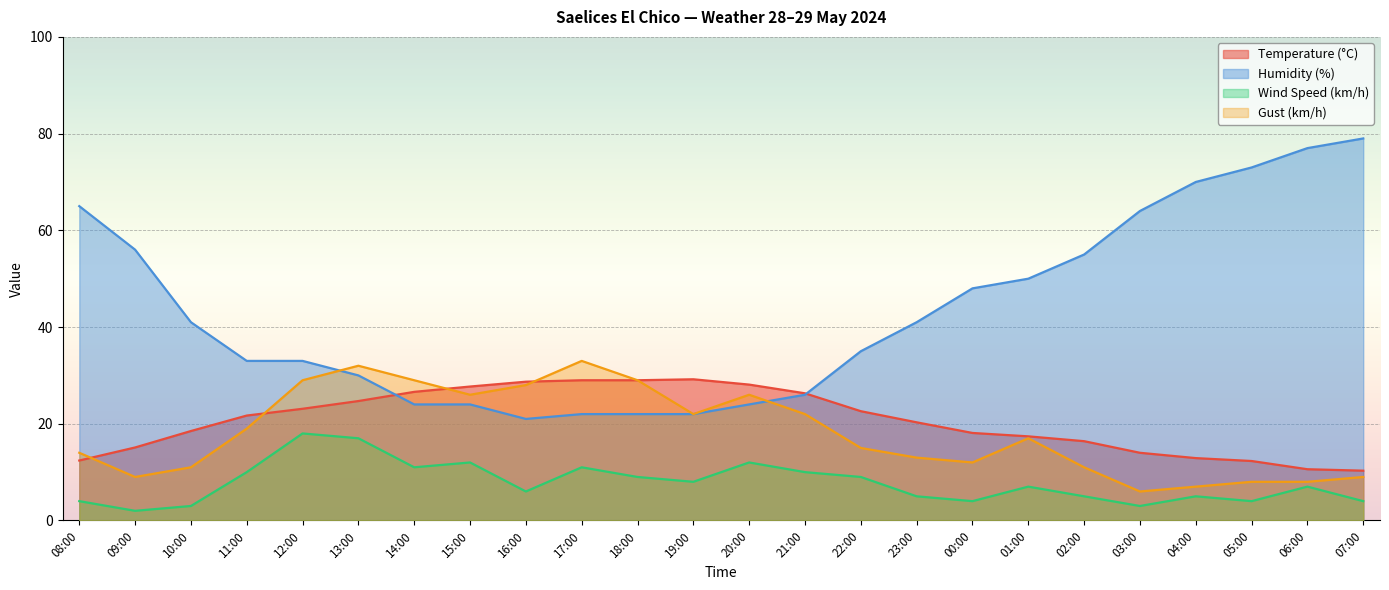

List the series in order of their peak value, highest first.

Humidity (%), Gust (km/h), Temperature (°C), Wind Speed (km/h)